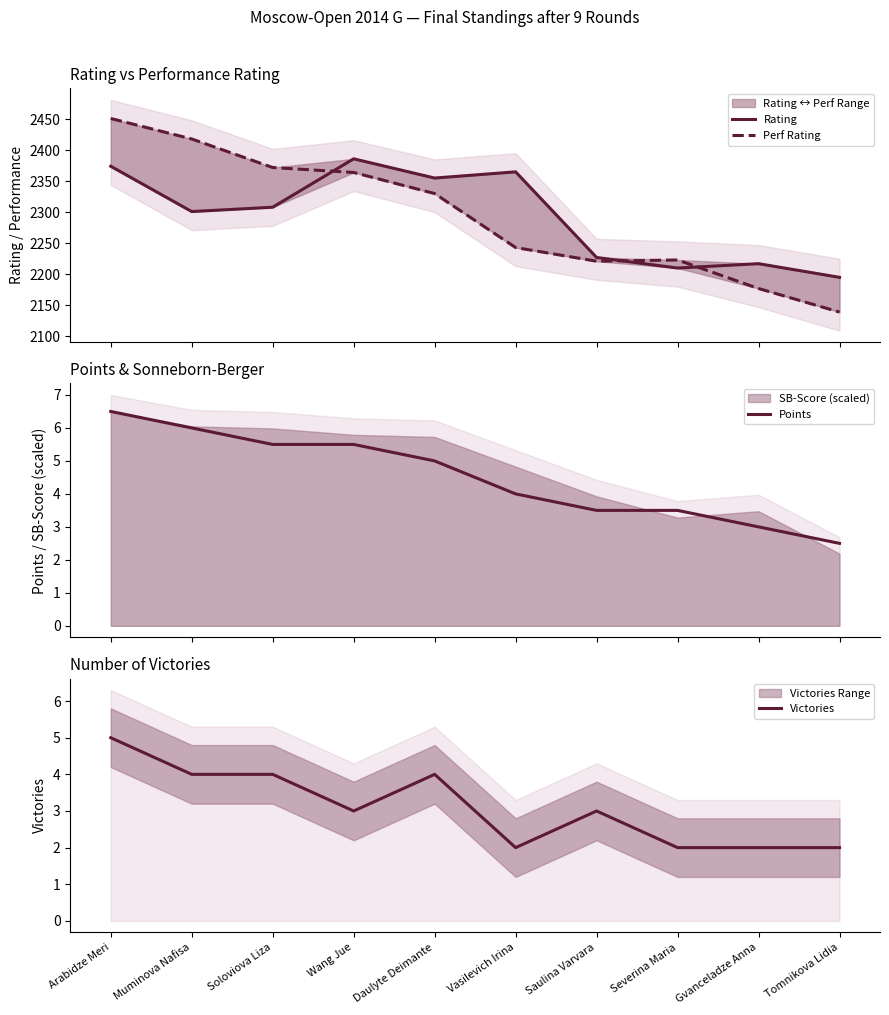

Is the value of Perf Rating at Arabidze Meri greater than the value of Victories at Wang Jue?

Yes